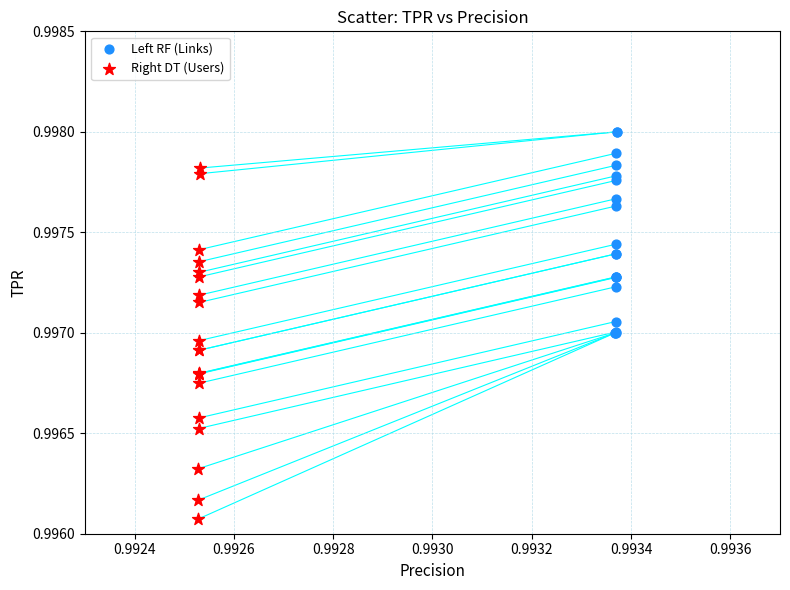

Which series reaches the minimum Y coordinate?

Right DT (Users)